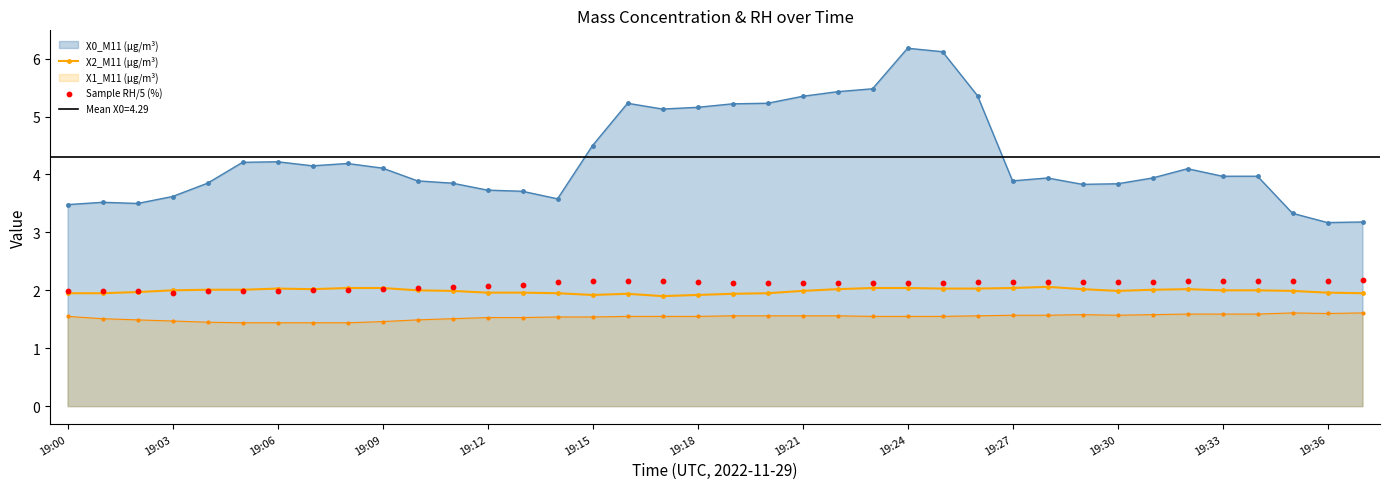

The X0_M11 (μg/m³) series shows 2.2 at 19:21. True or false?

False